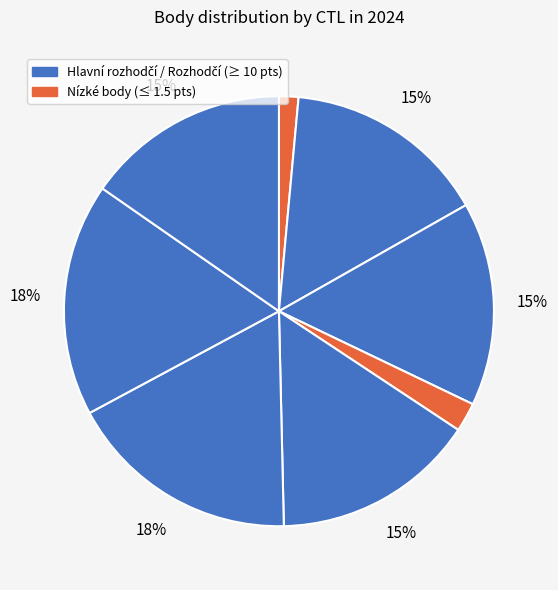

How many slices are in this pie chart?

8